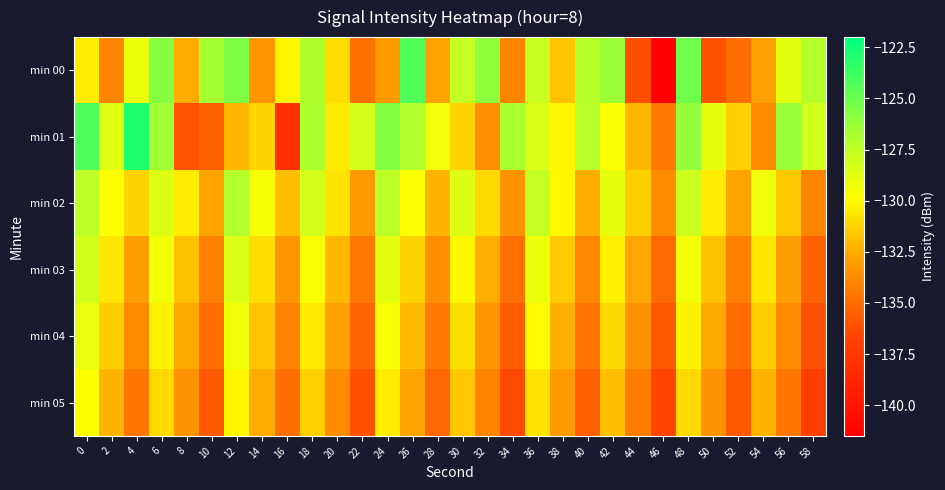

Which series changed the most between 0 and 40?

min 03